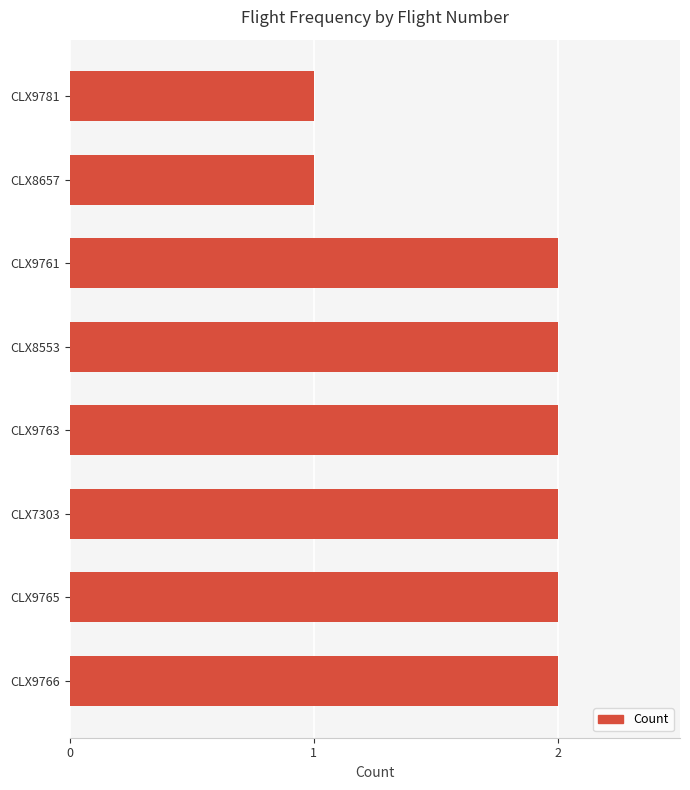

Between CLX9761 and CLX8657, which is larger?

CLX9761